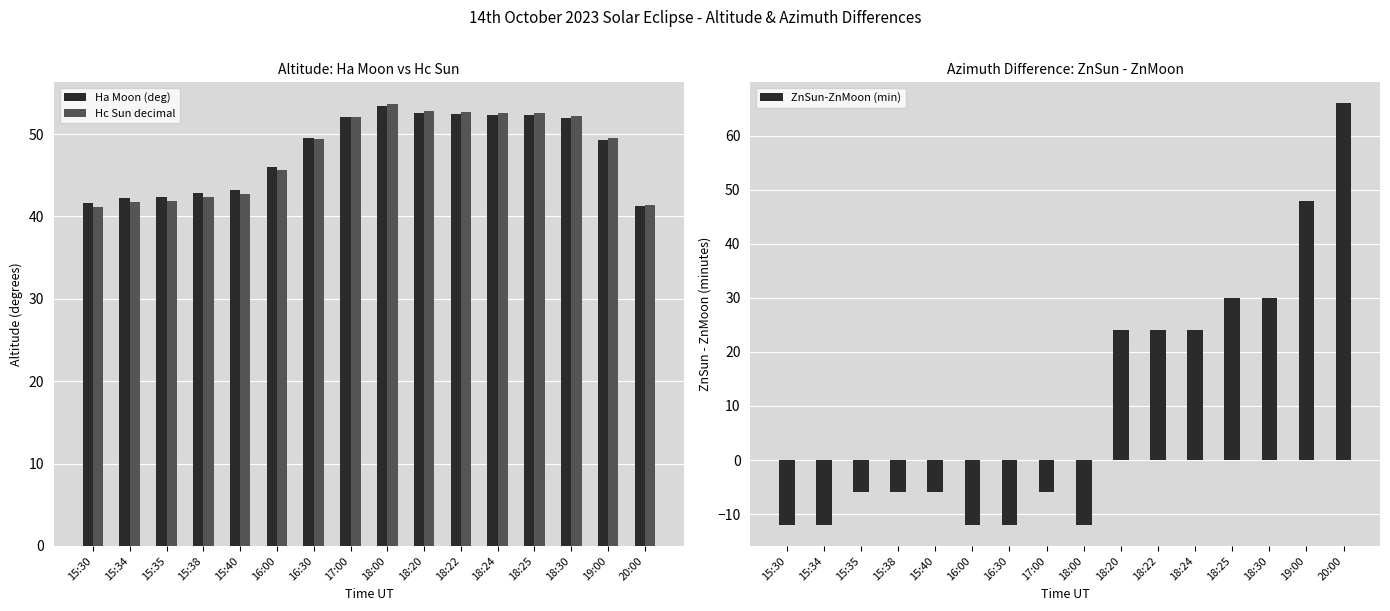

The Hc Sun decimal series shows 88.0 at 18:30. True or false?

False